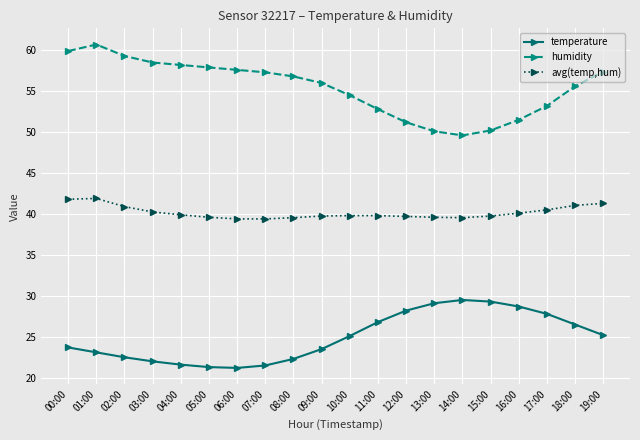

How many distinct data groups are displayed?

3